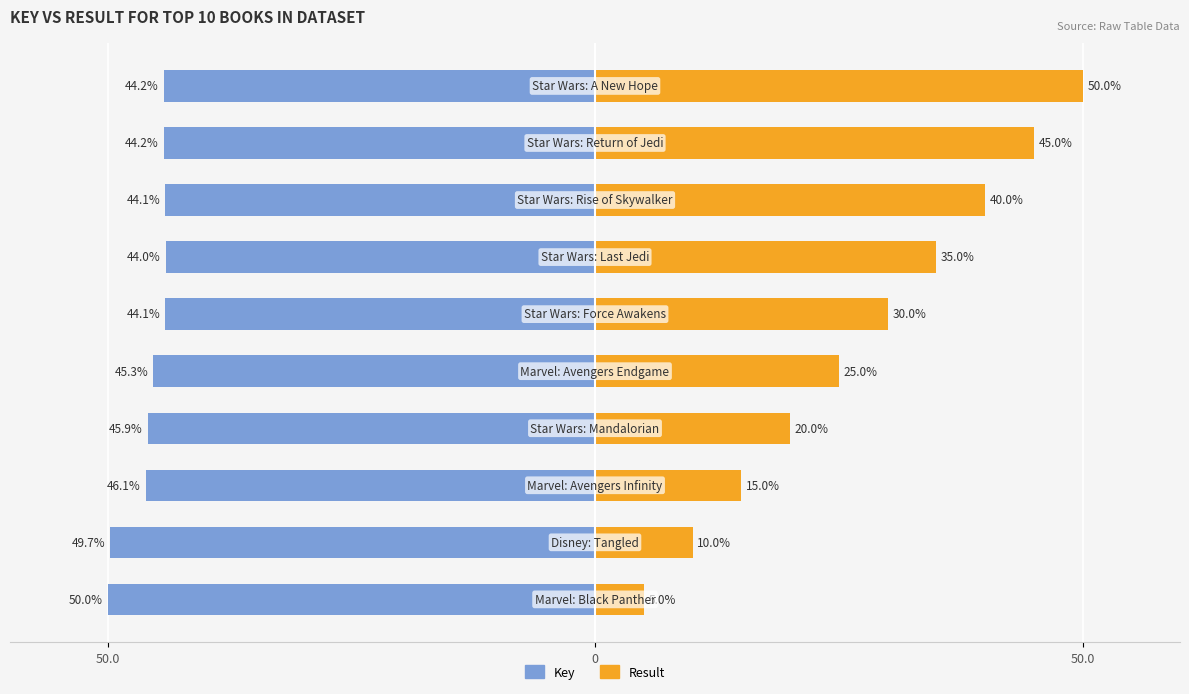

What is the average value of the Result series?

27.5